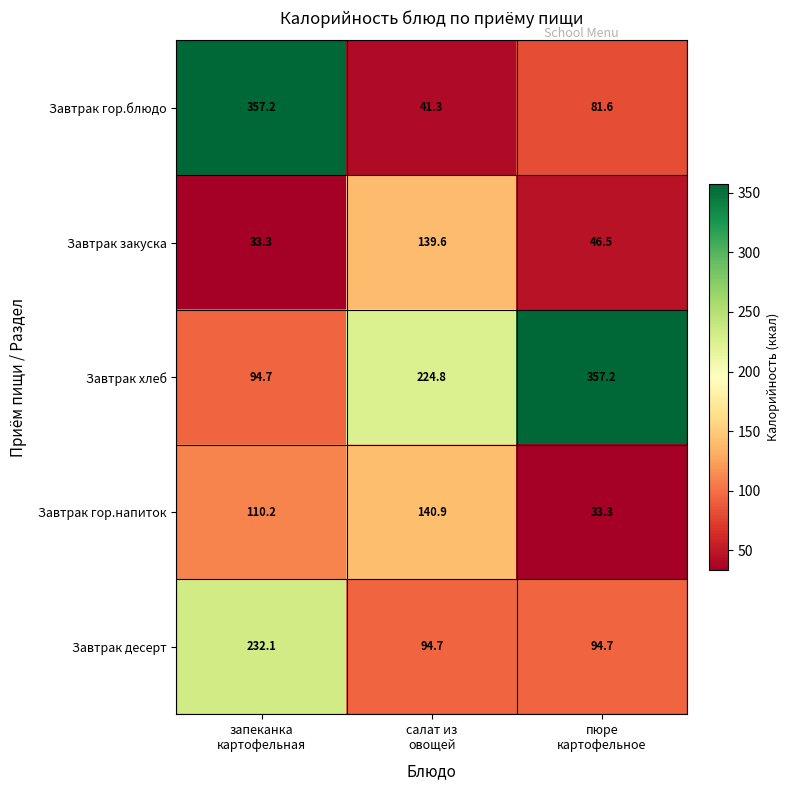

What is the sum of all Завтрак хлеб values?

676.7